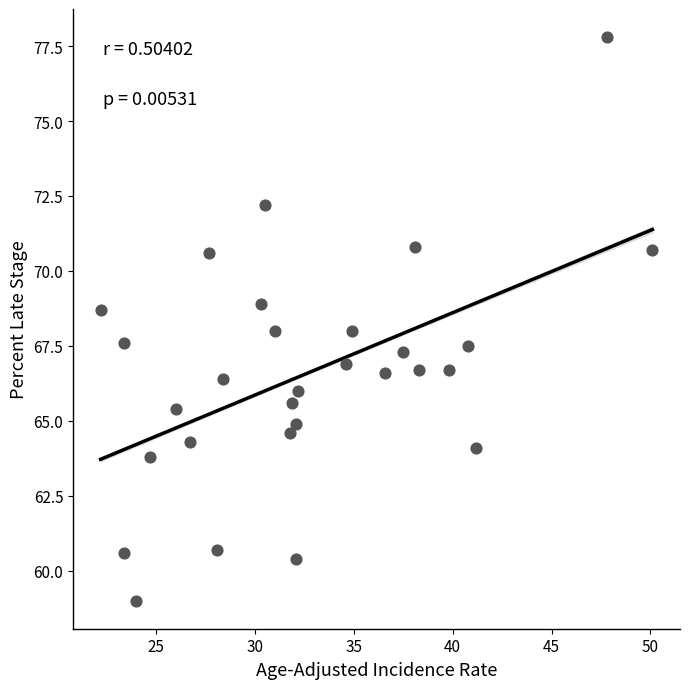

What is the range of Y values (max minus min)?

18.8